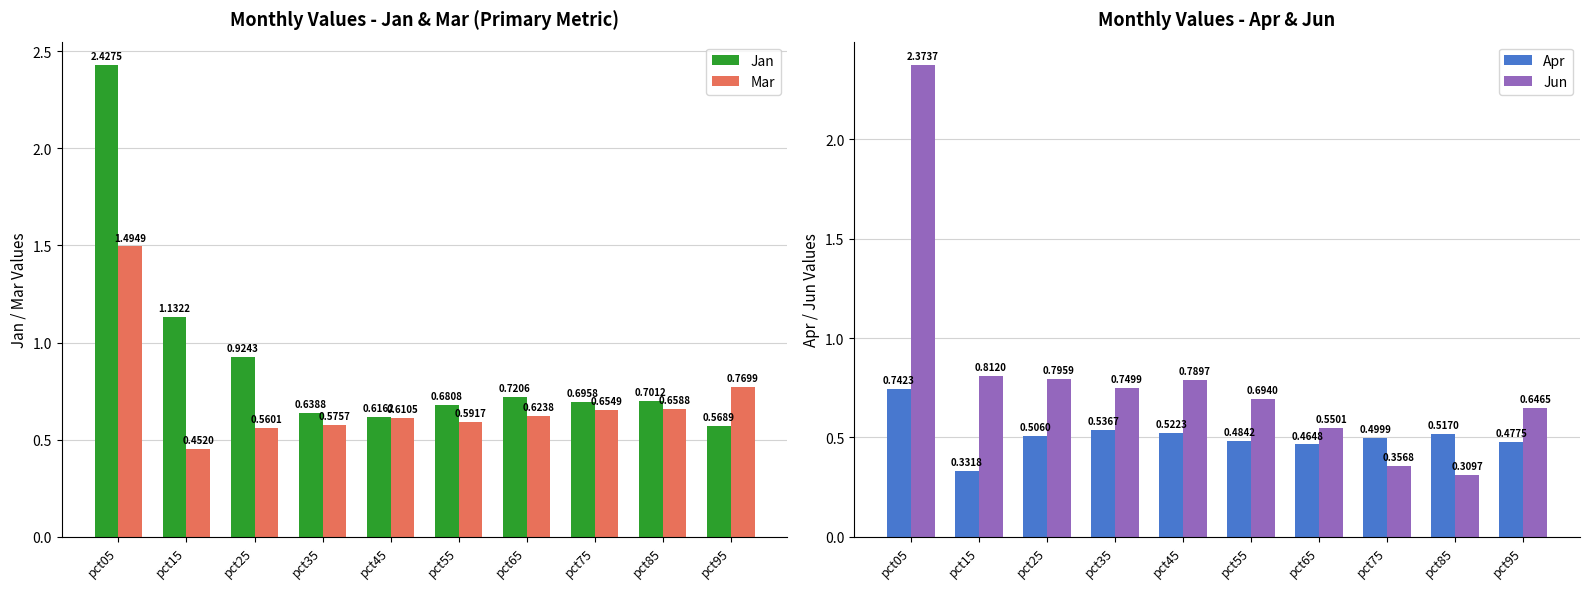

What is the sum of the Apr values at pct35 and pct85?

1.1